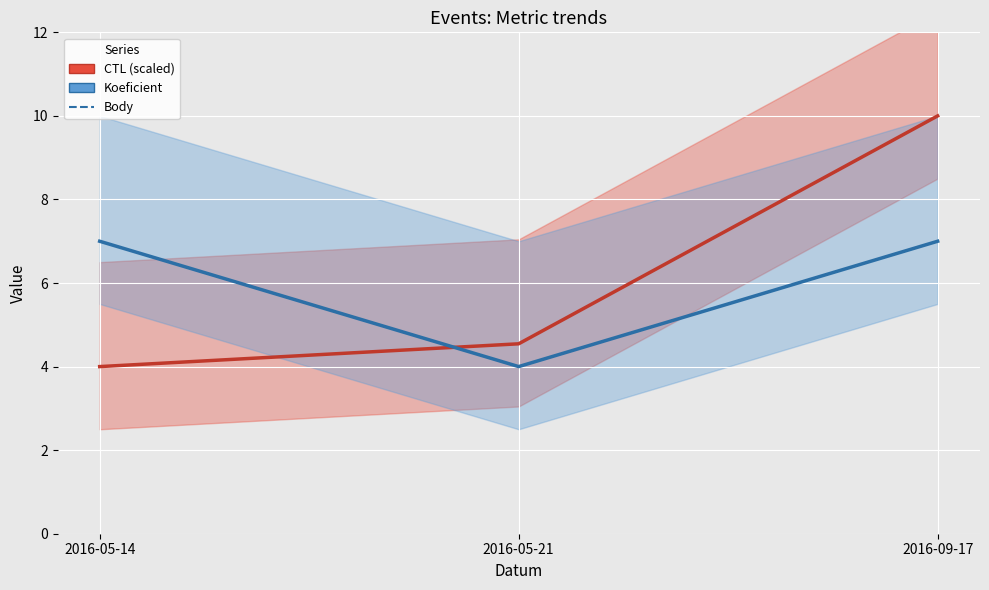

What is the smallest value displayed?

4.0